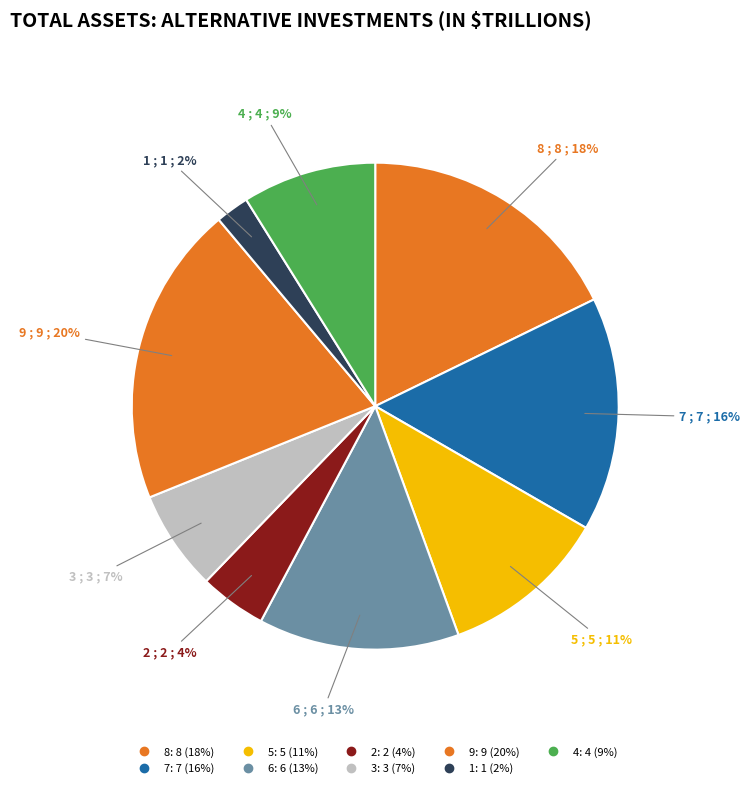

How many slices are in this pie chart?

9